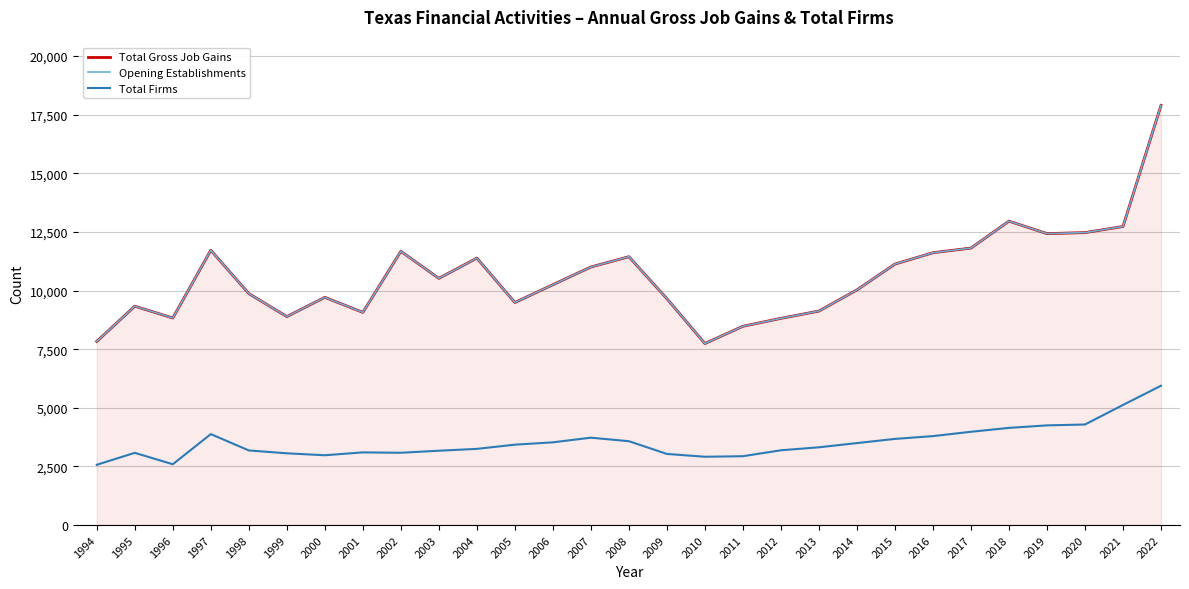

Which series has the largest total across all categories?

Total Gross Job Gains